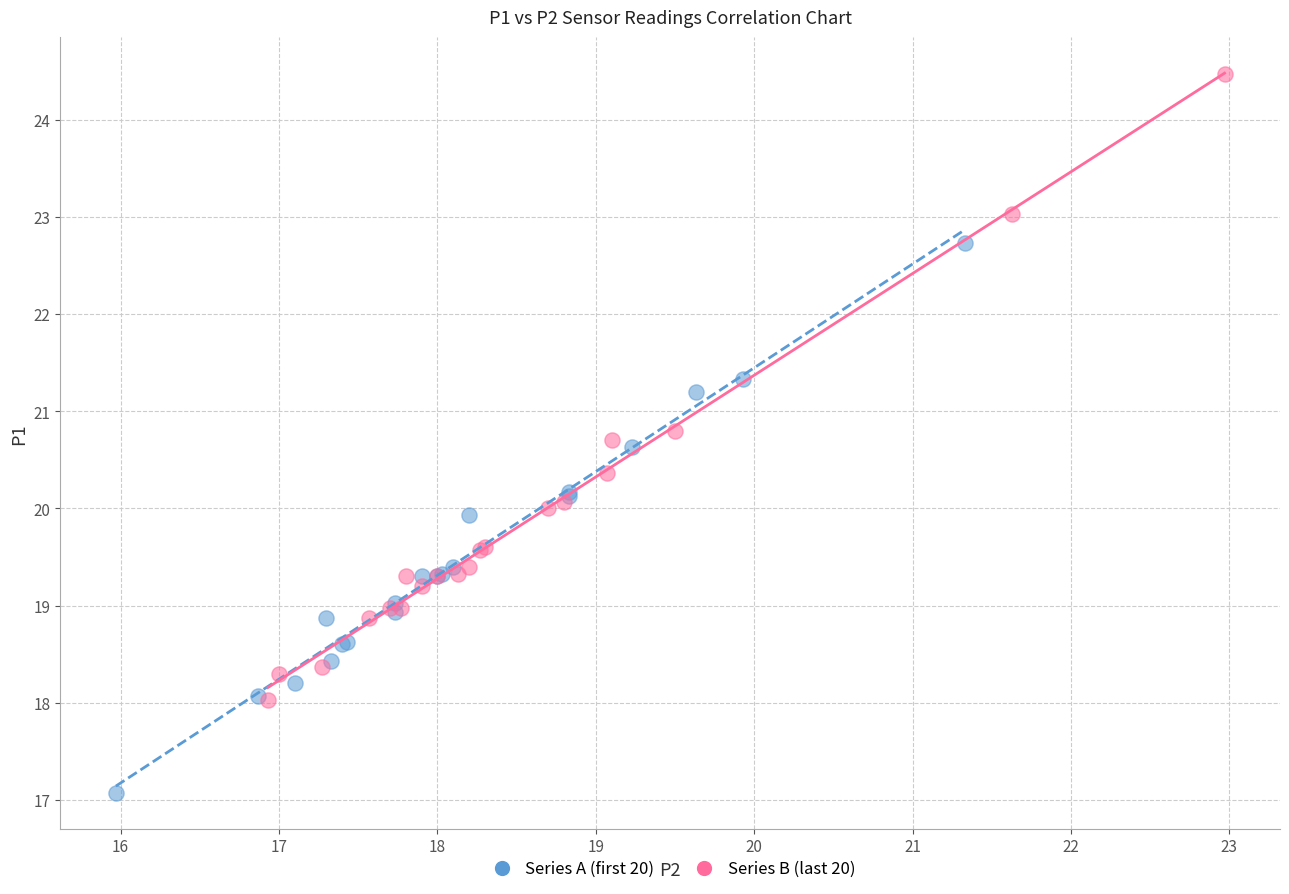

Which series has the largest Y range (max minus min)?

Series B (last 20)